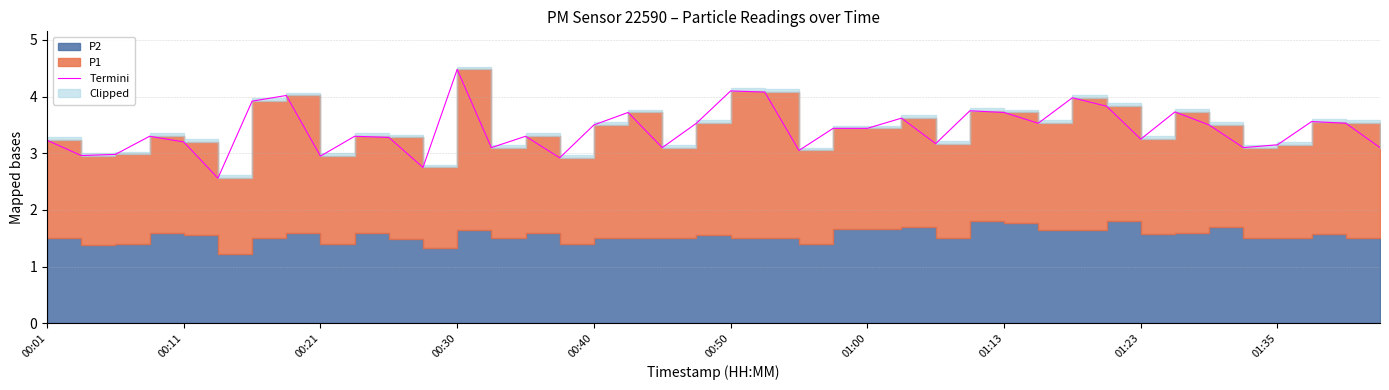

What is the difference between the second highest and second lowest values?

1.3